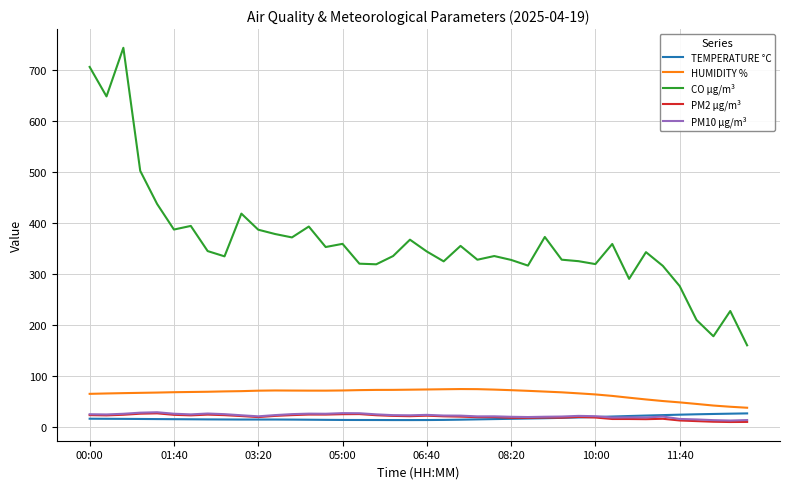

Which series has the largest total across all categories?

CO µg/m³